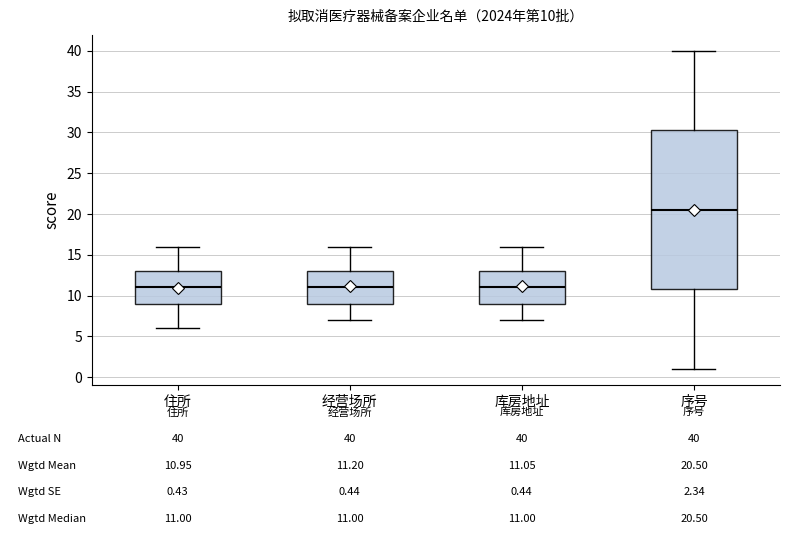

Which box has the highest median line?

序号